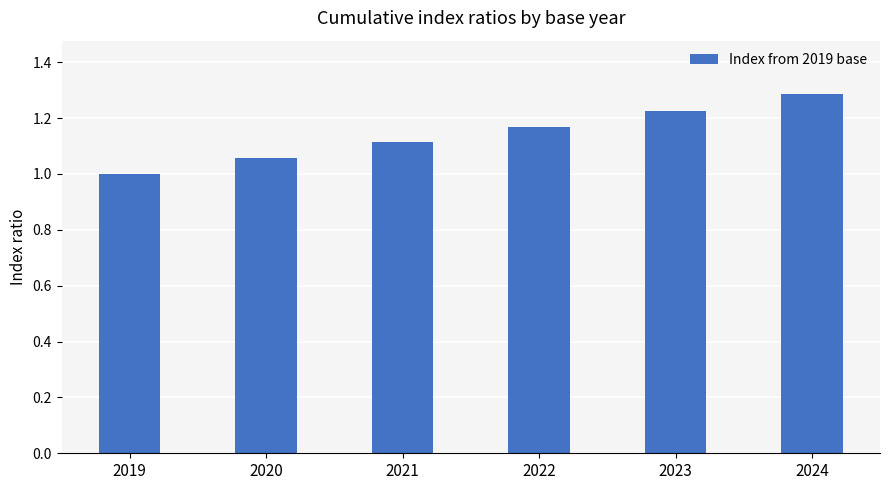

What is the value of the 1st bar from the left?

1.0